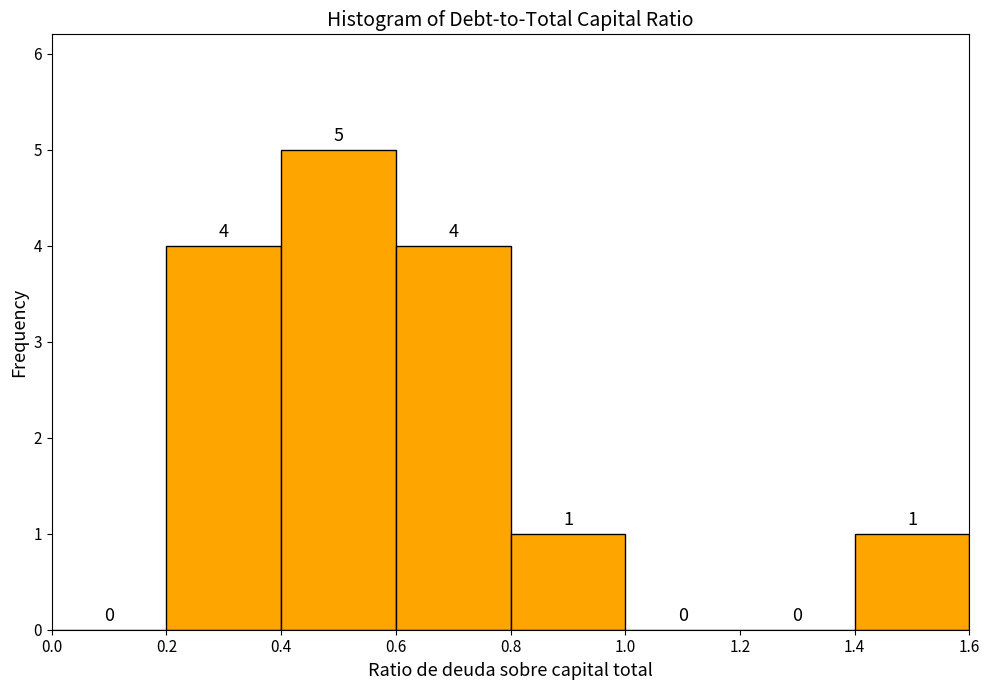

Reading left to right, list every bar in this chart as the range it spans on the x-axis followed by its height.

0.0 to 0.2: 0
0.2 to 0.4: 4
0.4 to 0.6: 5
0.6 to 0.8: 4
0.8 to 1.0: 1
1.0 to 1.2: 0
1.2 to 1.4: 0
1.4 to 1.6: 1